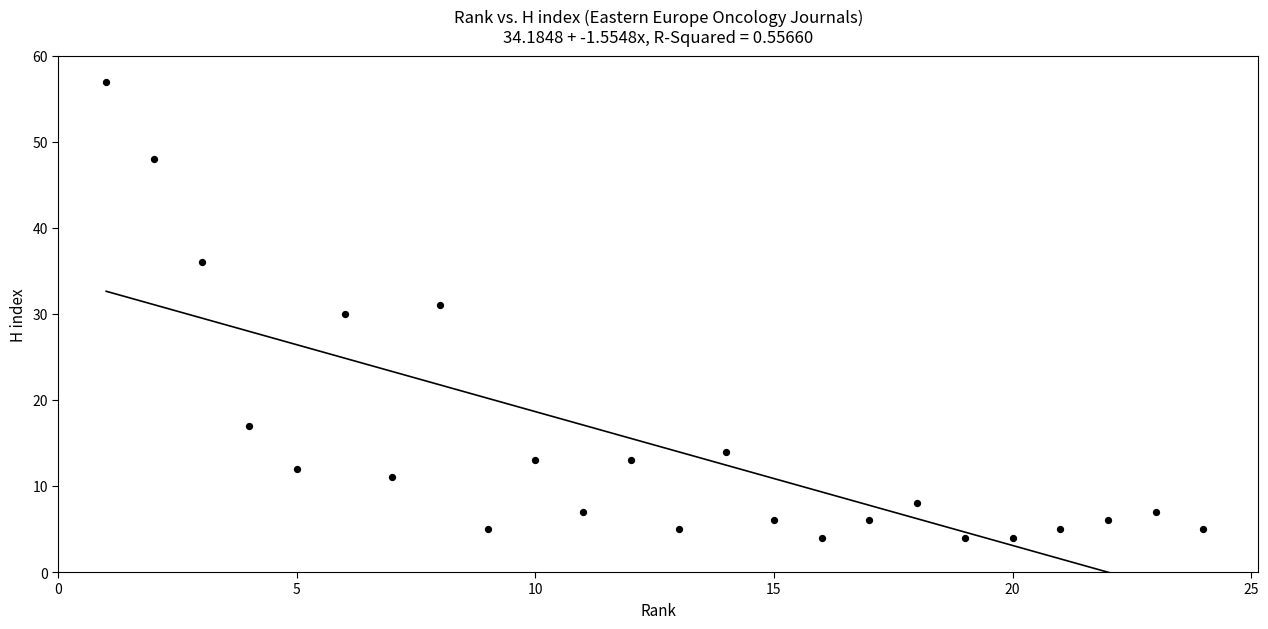

What is the range of X values (max minus min)?

23